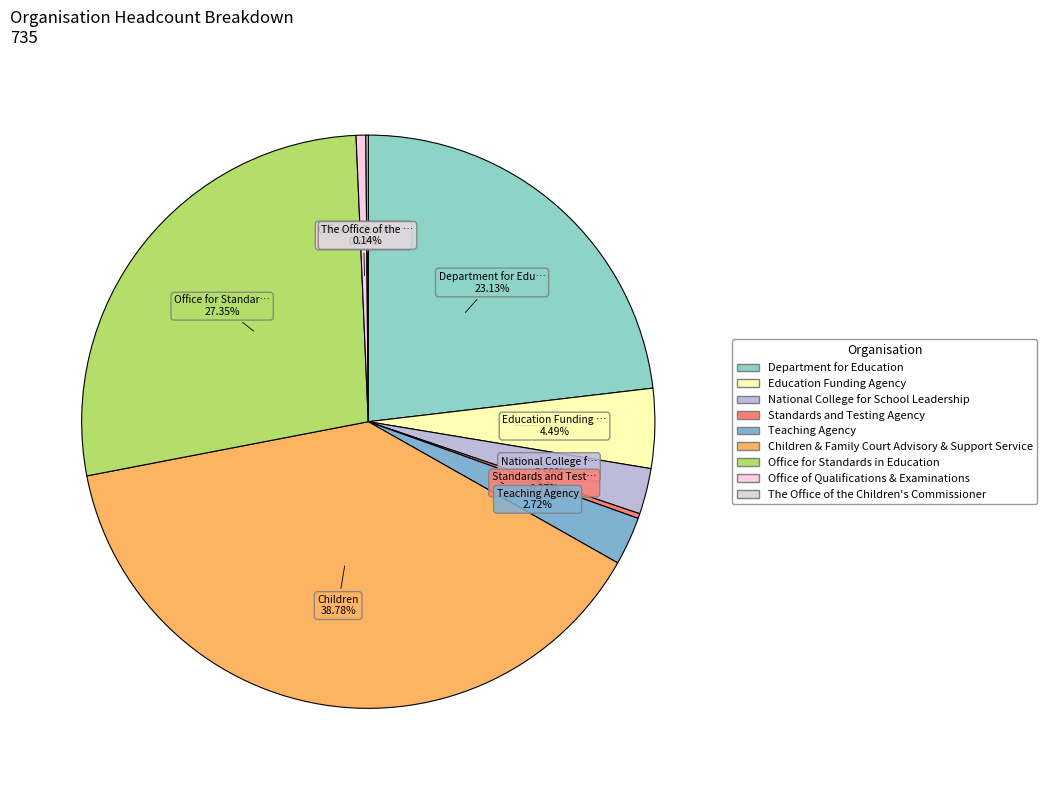

Combined, do Office of Qualifications & Examinations and Department for Education account for over 50%?

No